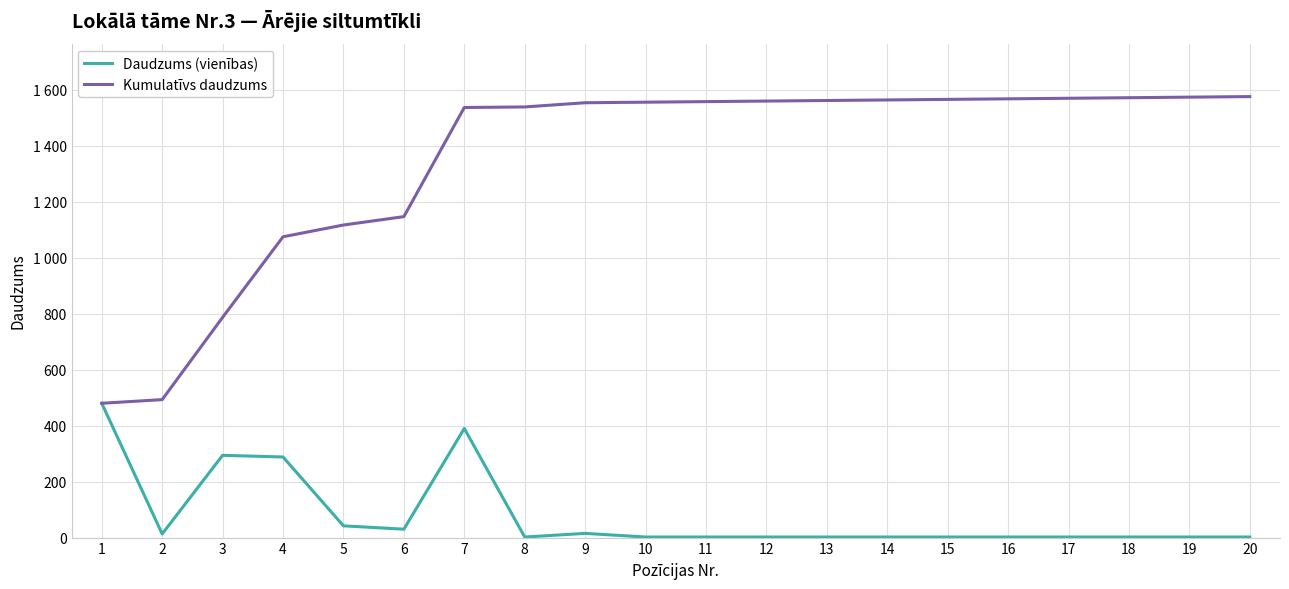

Is the value of Daudzums (vienības) at 9 greater than the value of Kumulatīvs daudzums at 16?

No